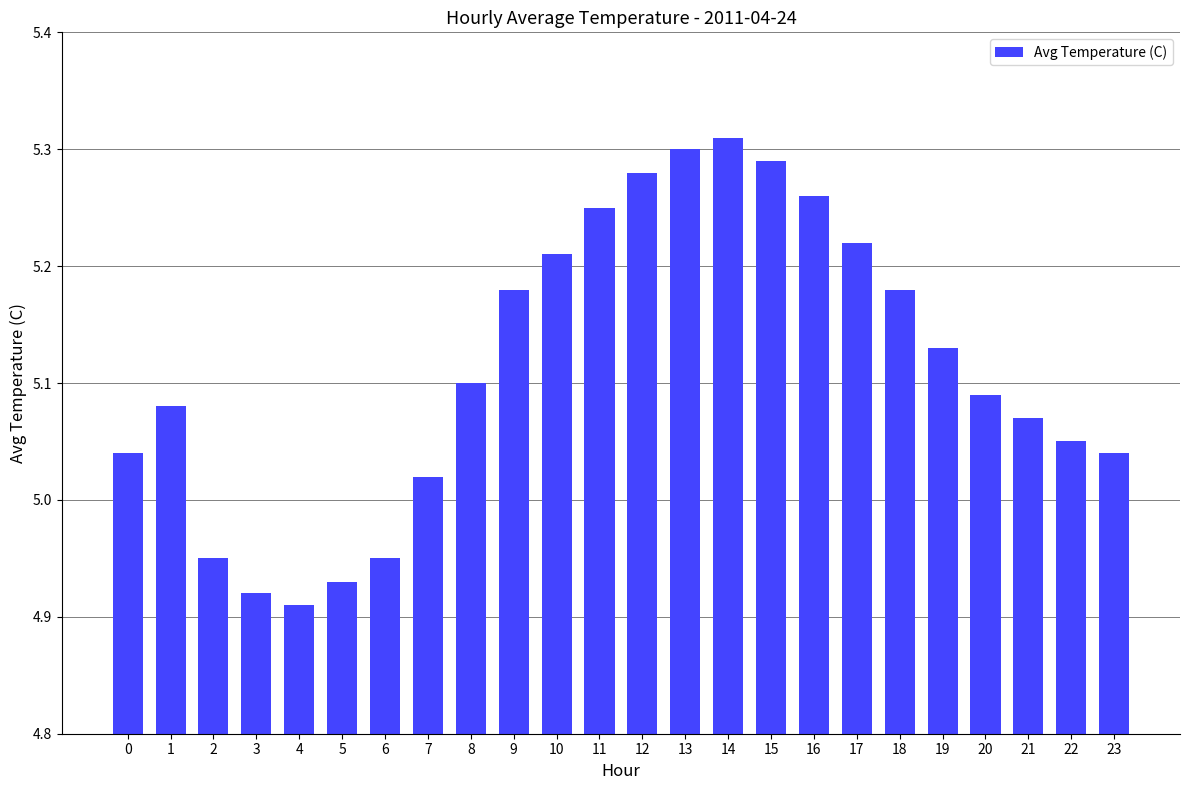

Does the chart contain any negative values?

No